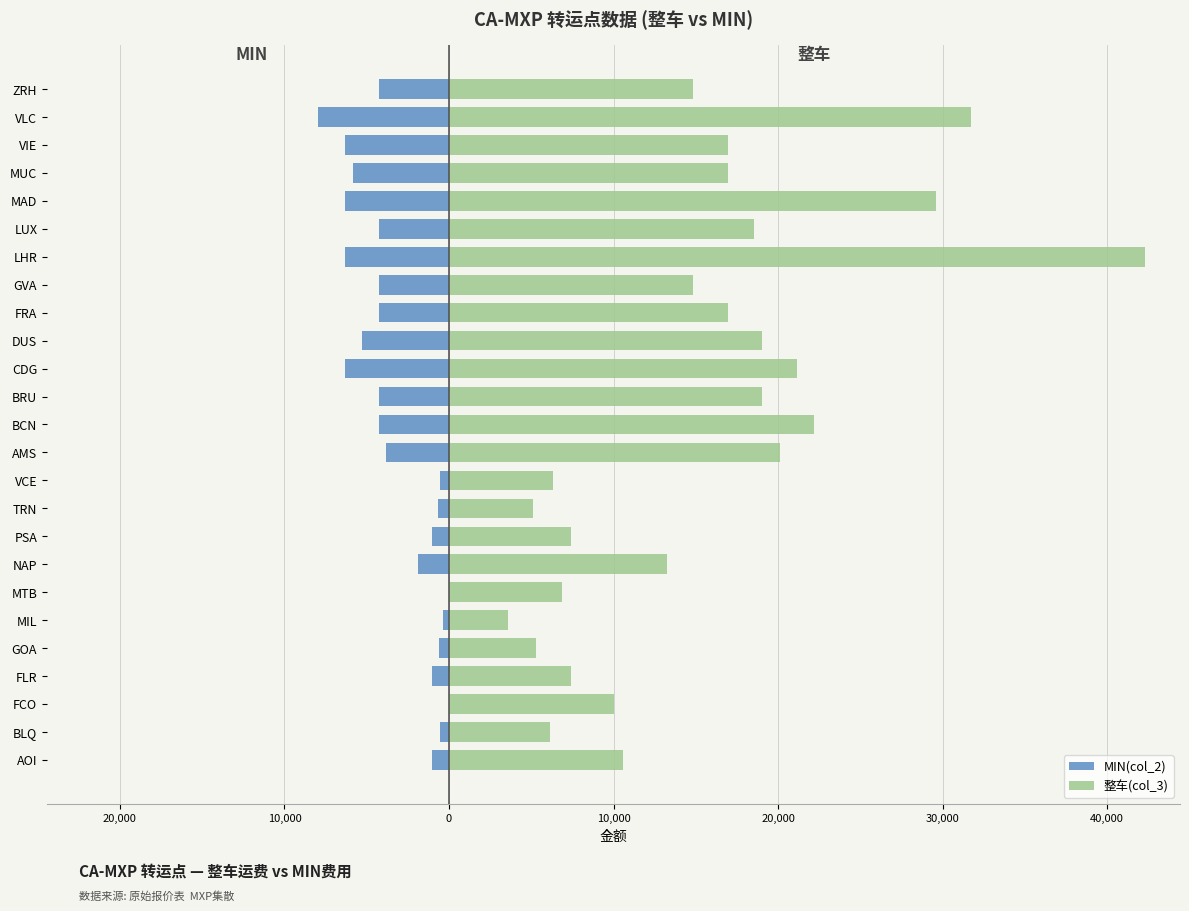

Rank the series by their average value, from lowest to highest.

MIN(col_2), 整车(col_3)